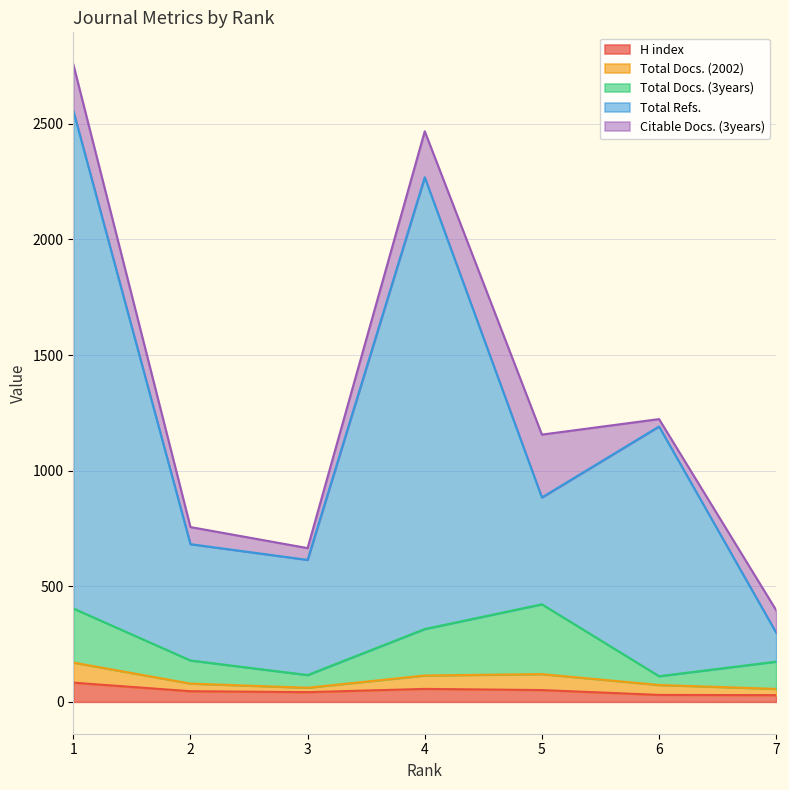

Is the value of Total Refs. at 3 greater than the value of Total Docs. (3years) at 7?

Yes